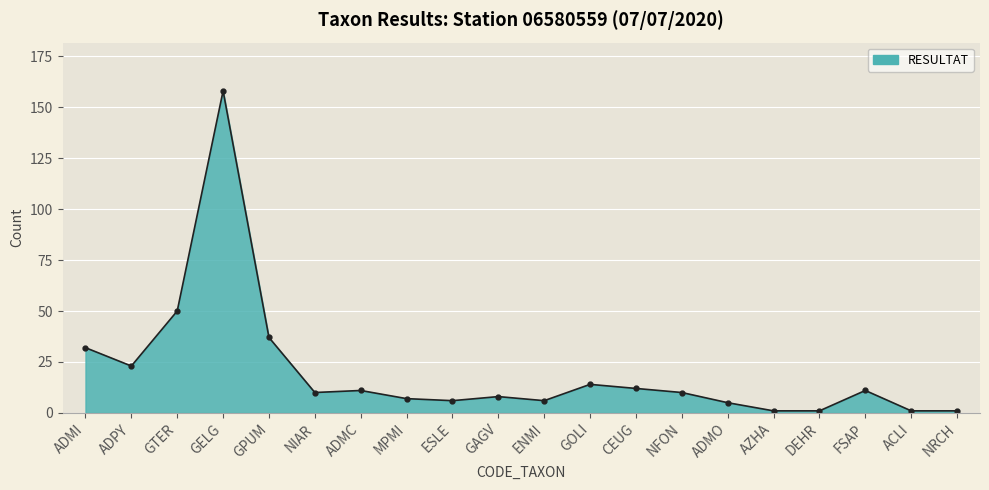

Reading right to left, what are all the values shown in this chart?

1	1	11	1	1	5	10	12	14	6	8	6	7	11	10	37	158	50	23	32